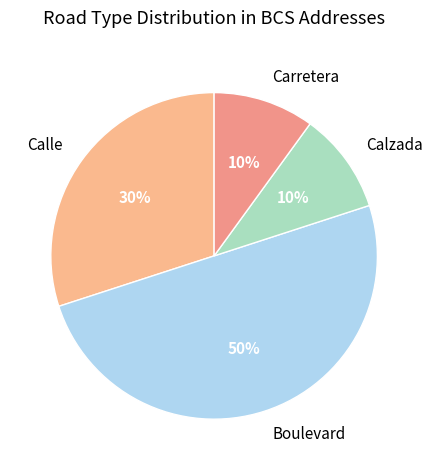

True or false: Calzada accounts for 10% of the total.

True